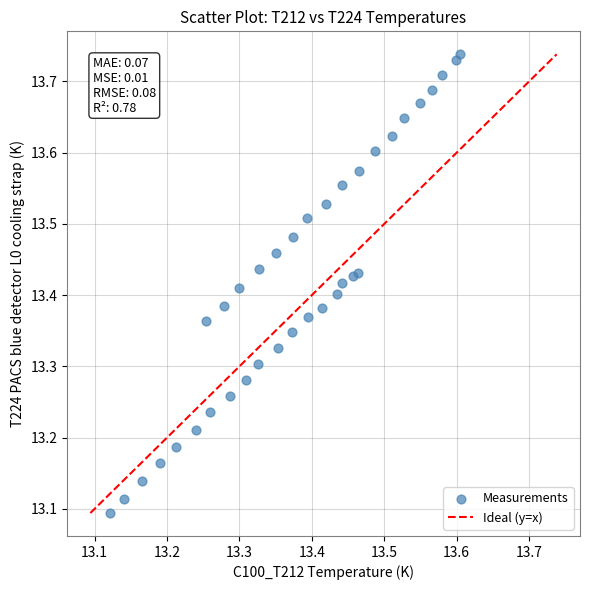

What is the range of Y values (max minus min)?

0.6